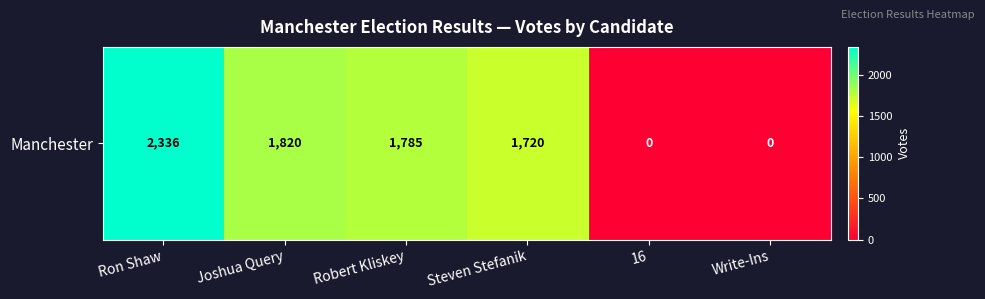

At which label is the value closest to 1168?

Steven Stefanik